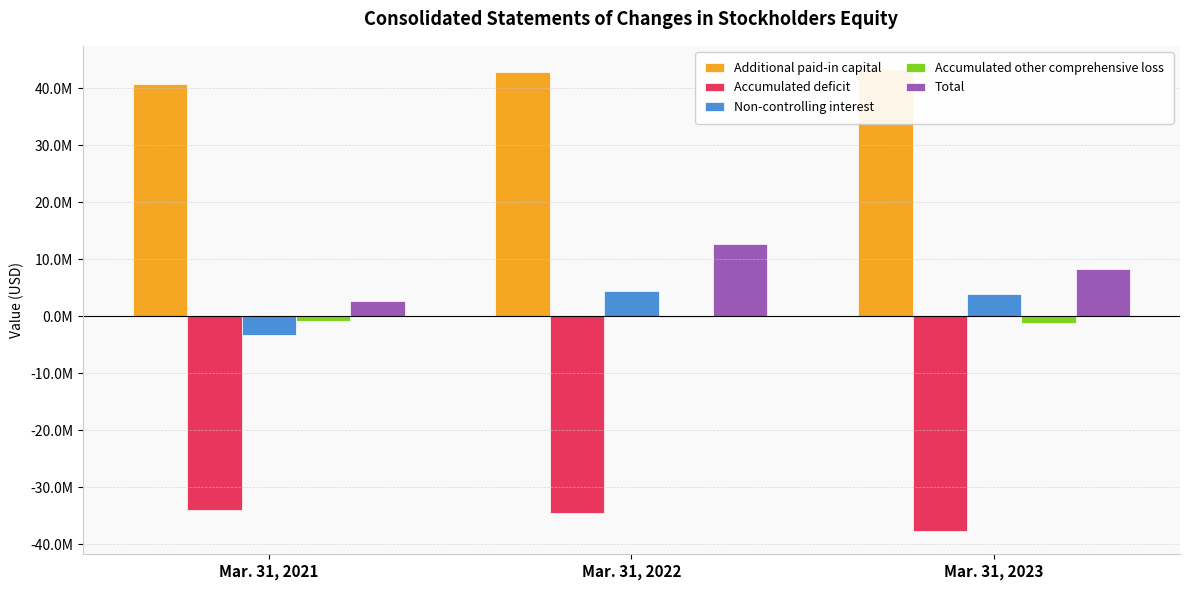

What is the total value across all series at Mar. 31, 2023?

16454587